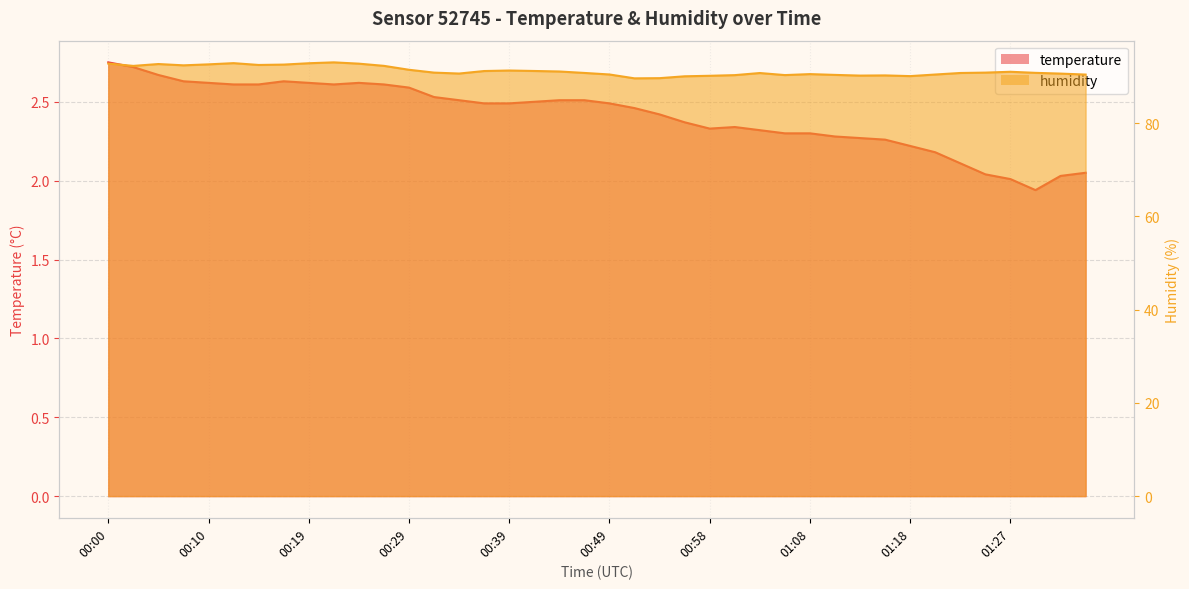

True or false: humidity has a value of 92.3 at 00:27.

True